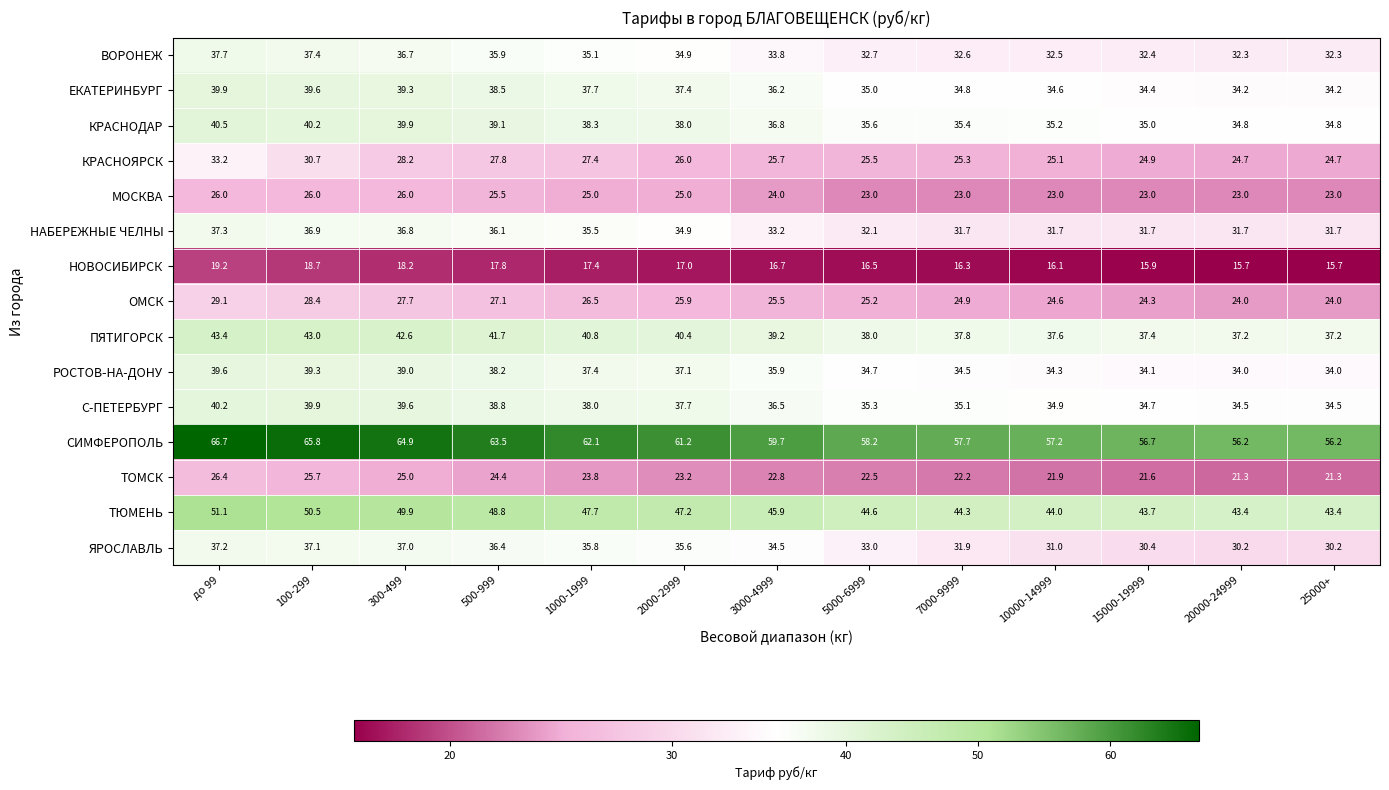

At which label does ПЯТИГОРСК first exceed 39?

до 99